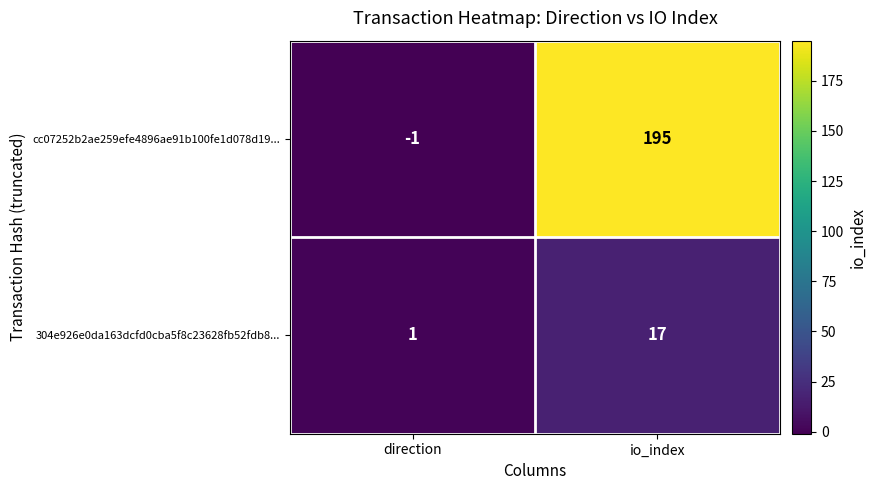

Reading right to left, list all the values displayed in this chart.

cc07252b2ae259efe4896ae91b100fe1d078d19...: 195	-1
304e926e0da163dcfd0cba5f8c23628fb52fdb8...: 17	1